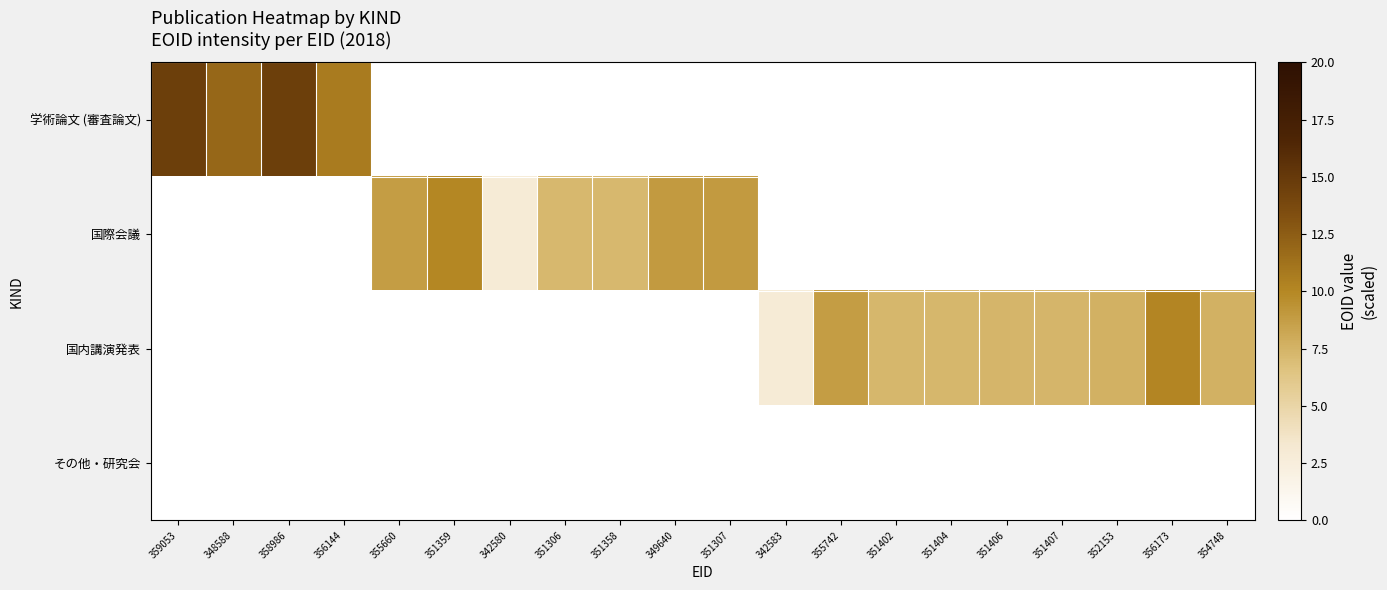

Reading left to right, extract all data points from this chart.

学術論文 (審査論文): 359053=14.6	348588=11.9	358986=14.6	356144=10.8	355660=0.0	351359=0.0	342580=0.0	351306=0.0	351358=0.0	349640=0.0	351307=0.0	342583=0.0	355742=0.0	351402=0.0	351404=0.0	351406=0.0	351407=0.0	352153=0.0	356173=0.0	354748=0.0
国際会議: 359053=0.0	348588=0.0	358986=0.0	356144=0.0	355660=8.8	351359=10.0	342580=2.9	351306=7.2	351358=7.3	349640=8.9	351307=8.9	342583=0.0	355742=0.0	351402=0.0	351404=0.0	351406=0.0	351407=0.0	352153=0.0	356173=0.0	354748=0.0
国内講演発表: 359053=0.0	348588=0.0	358986=0.0	356144=0.0	355660=0.0	351359=0.0	342580=0.0	351306=0.0	351358=0.0	349640=0.0	351307=0.0	342583=2.9	355742=8.8	351402=7.3	351404=7.3	351406=7.4	351407=7.4	352153=7.6	356173=10.1	354748=7.6
その他・研究会: 359053=0.0	348588=0.0	358986=0.0	356144=0.0	355660=0.0	351359=0.0	342580=0.0	351306=0.0	351358=0.0	349640=0.0	351307=0.0	342583=0.0	355742=0.0	351402=0.0	351404=0.0	351406=0.0	351407=0.0	352153=0.0	356173=0.0	354748=0.0